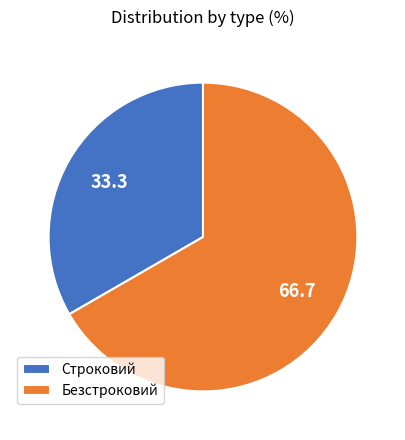

How many slices are in this pie chart?

2